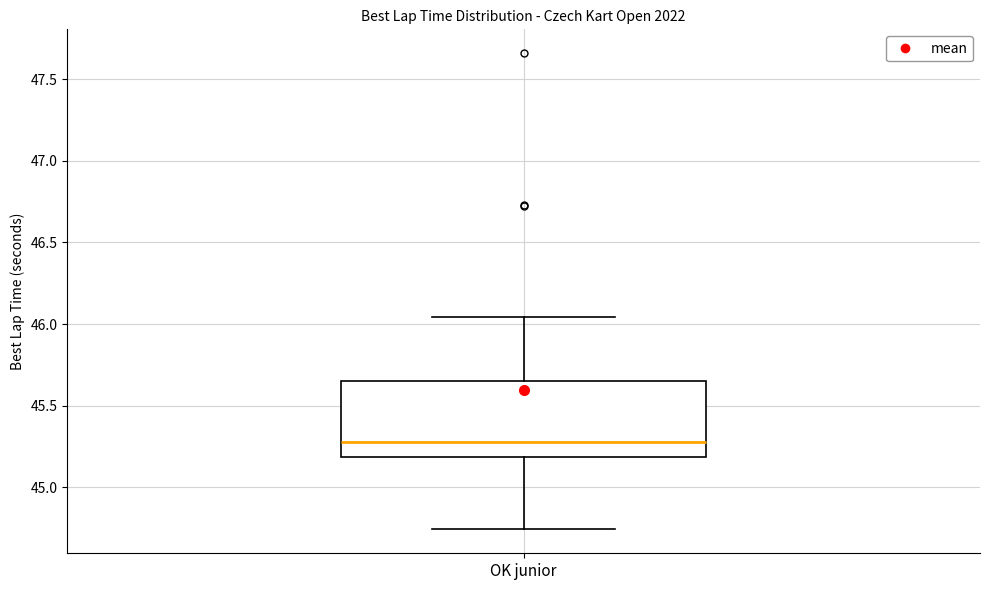

Transcribe this box plot: give where the median line is, the range the box spans, and where the two whiskers end, as read against the y-axis. The values are not printed on the chart, so give them approximately, as read against the axis.

median 45.30, box 45.20 to 45.65, whiskers 44.75 to 46.05